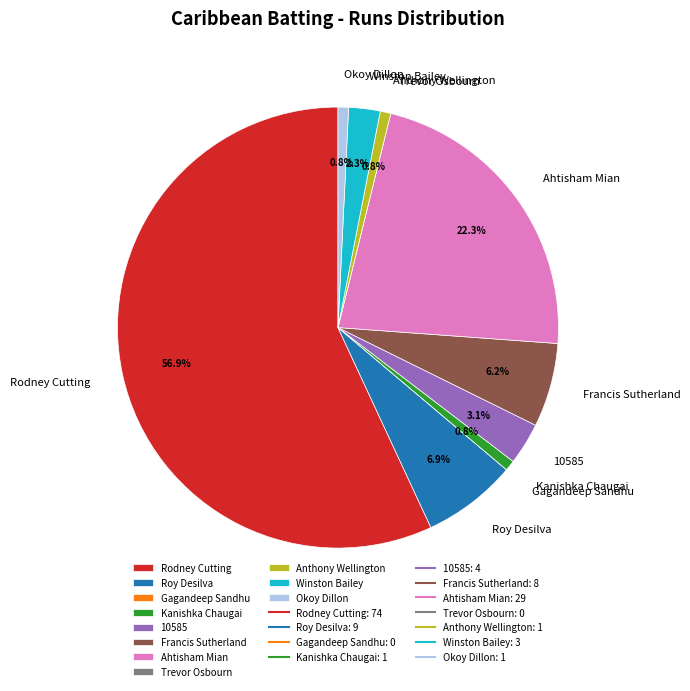

Is the sum of 10585 and Roy Desilva greater than half?

No